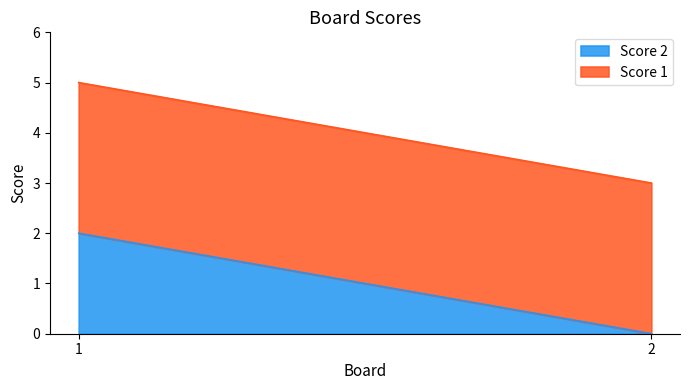

How many data points in Score 2 are less than 2?

1